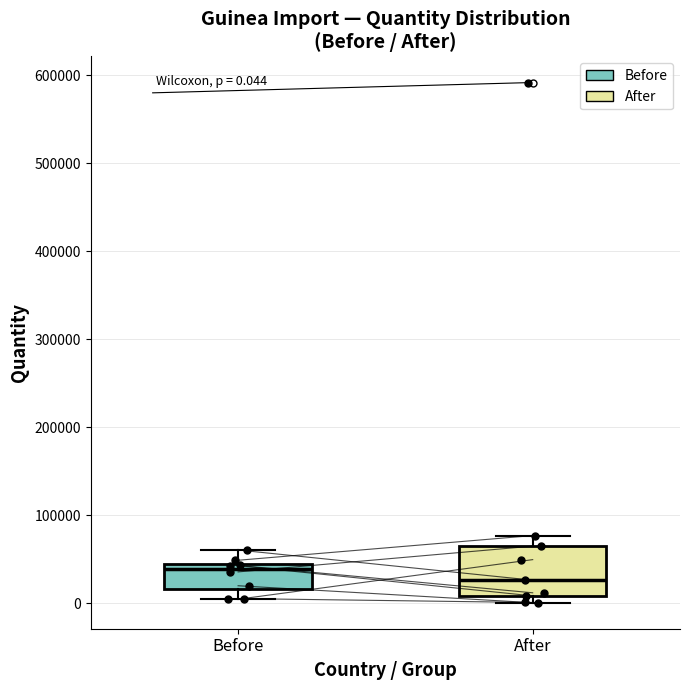

Comparing the boxes themselves (not the whiskers), which one is the tallest?

After